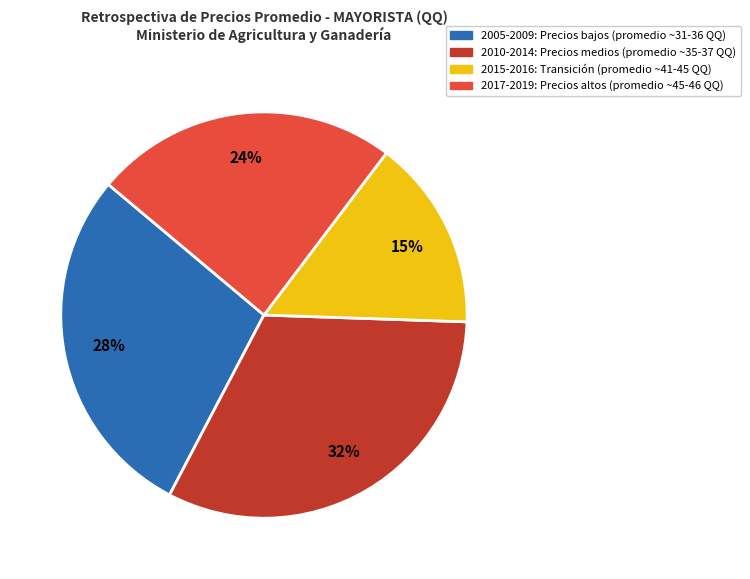

To the nearest percent, what percentage of the pie is 2015-2016: Transición (promedio ~41-45 QQ)?

15%